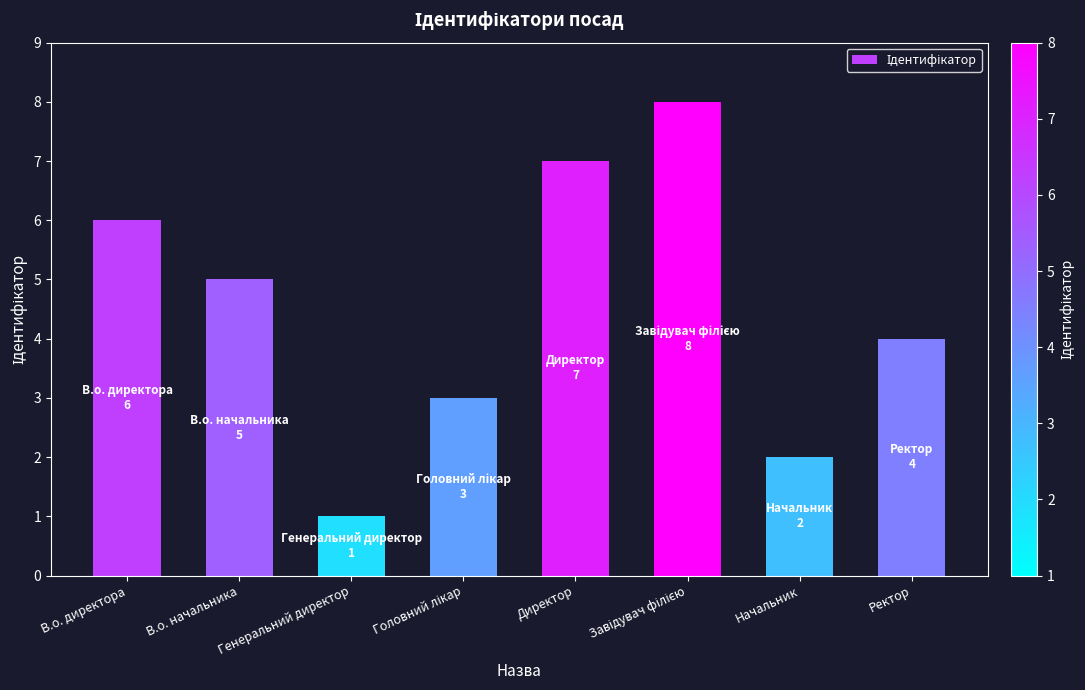

Read the value at В.о. начальника.

5